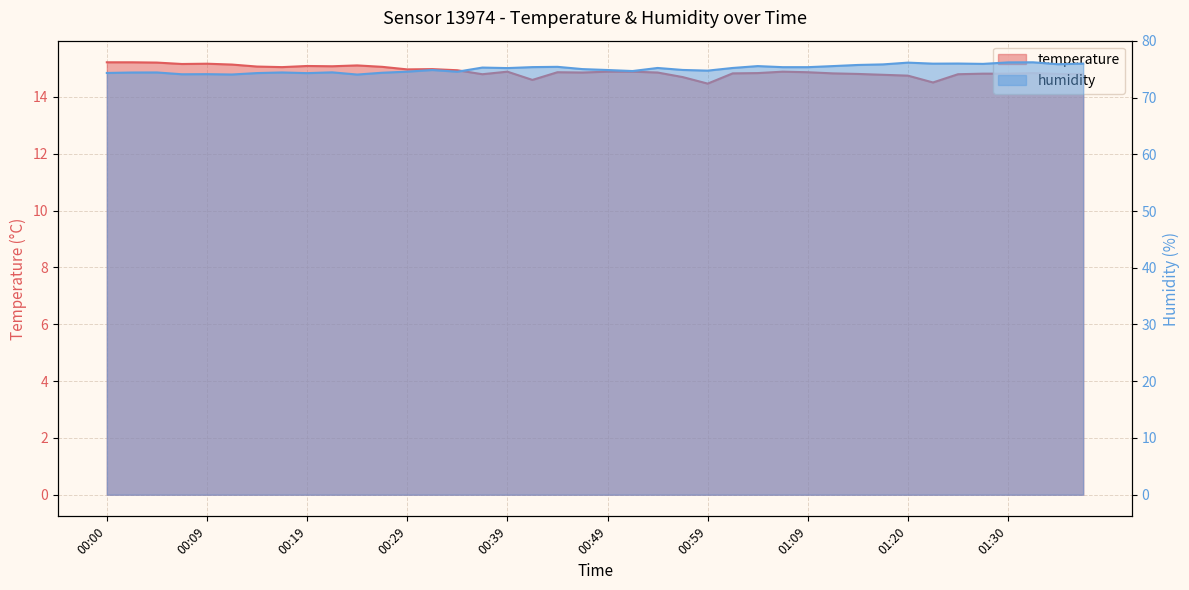

What are all the series names shown in the legend?

temperature, humidity